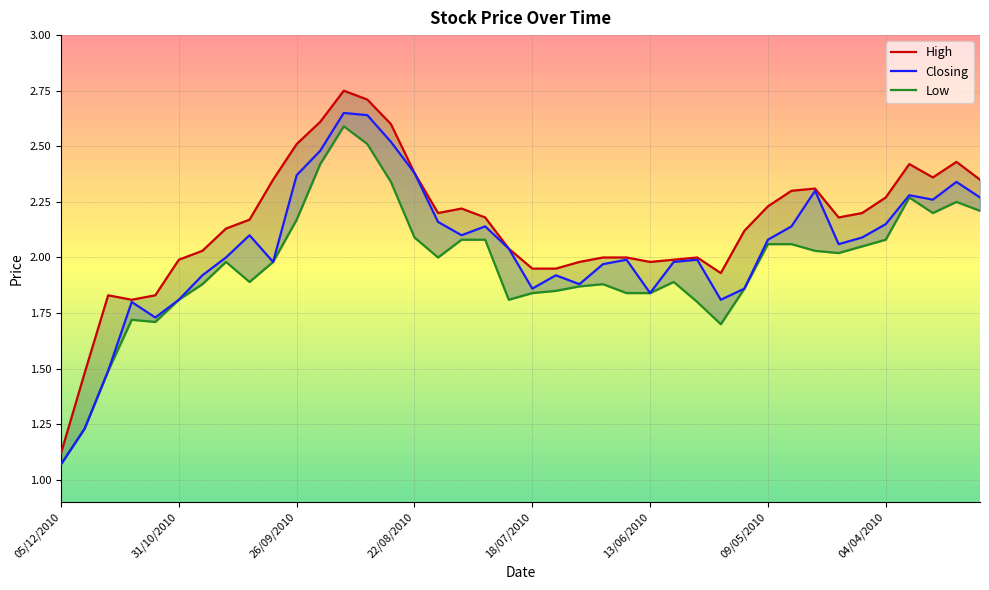

Which has a higher value, 32 or 27?

32